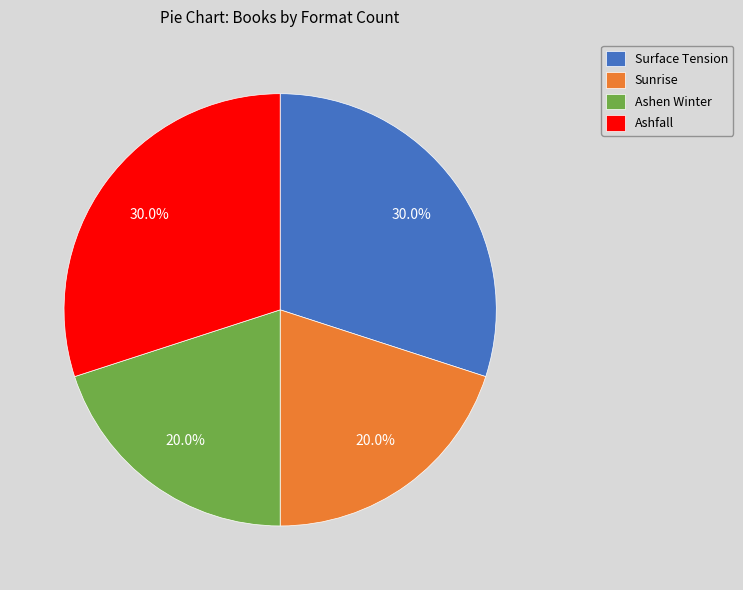

How many slices are in this pie chart?

4